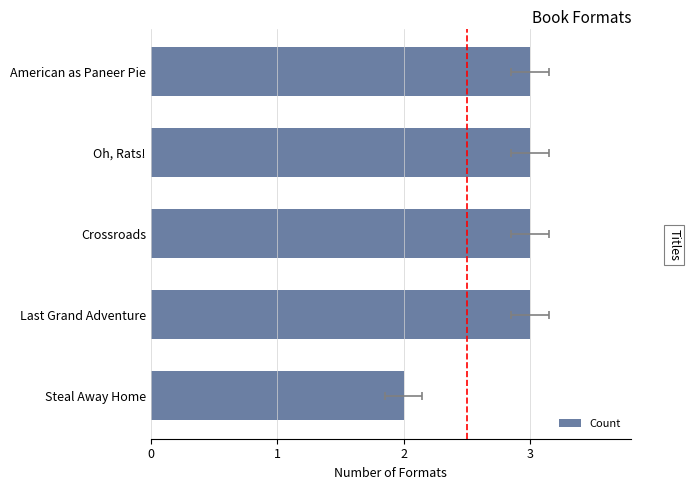

List the labels in order of value, smallest first.

Steal Away Home, American as Paneer Pie, Oh, Rats!, Crossroads, Last Grand Adventure